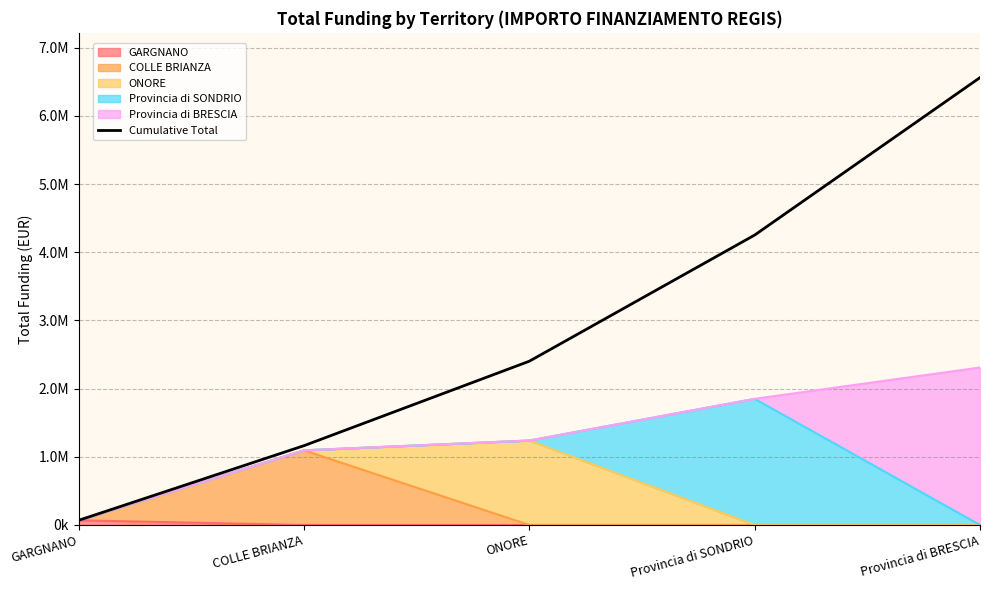

Read the value at ONORE.

2402361.3